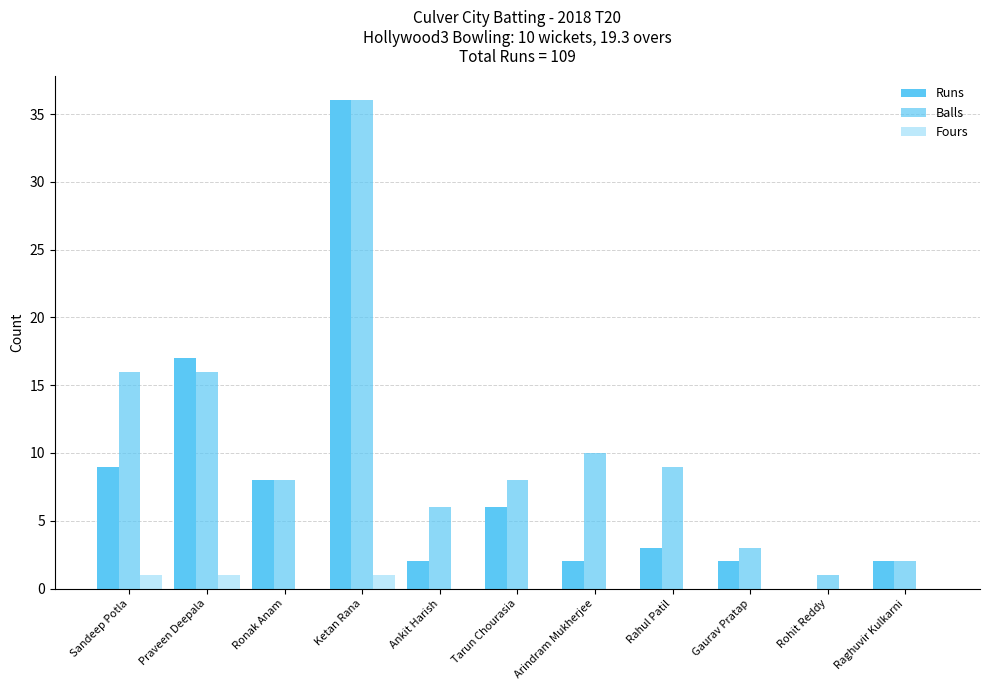

How many distinct data groups are displayed?

3